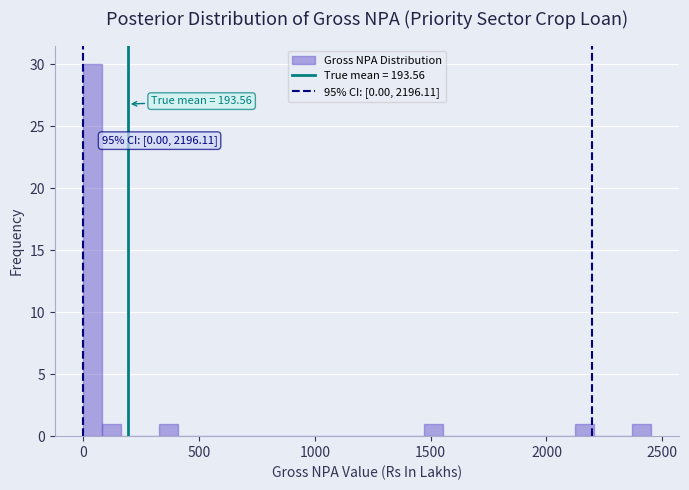

Around what value on the x-axis is the tallest bar? Give the approximate position of its centre, as read against the axis.

50